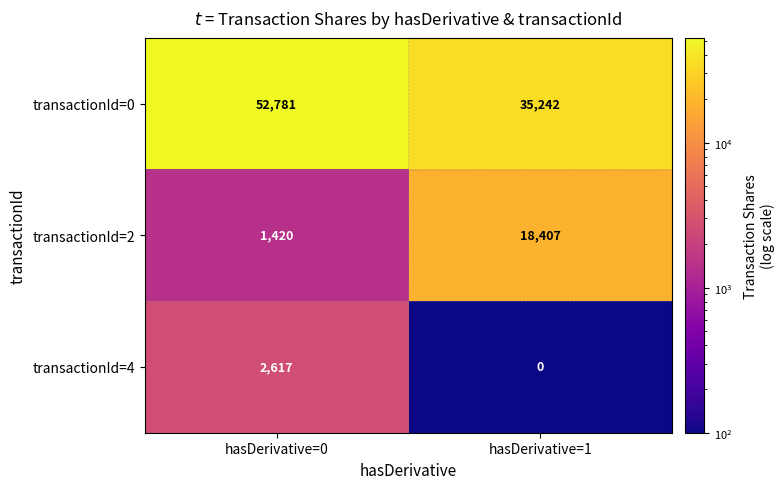

Which category has the lowest value across all series?

hasDerivative=1